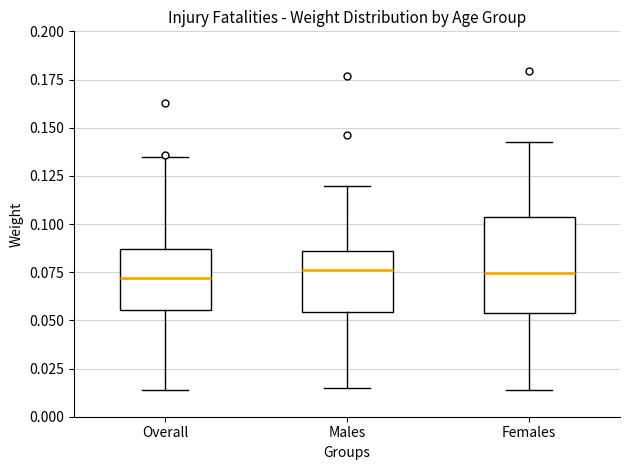

Reading left to right, read every box against the y-axis: the position of its median line, the range the box covers, and the ends of its whiskers. The values are not printed on the chart, so give them approximately, as read against the axis.

Overall: median 0.070, box 0.055 to 0.085, whiskers 0.015 to 0.135
Males: median 0.075, box 0.055 to 0.085, whiskers 0.015 to 0.120
Females: median 0.075, box 0.055 to 0.105, whiskers 0.015 to 0.145